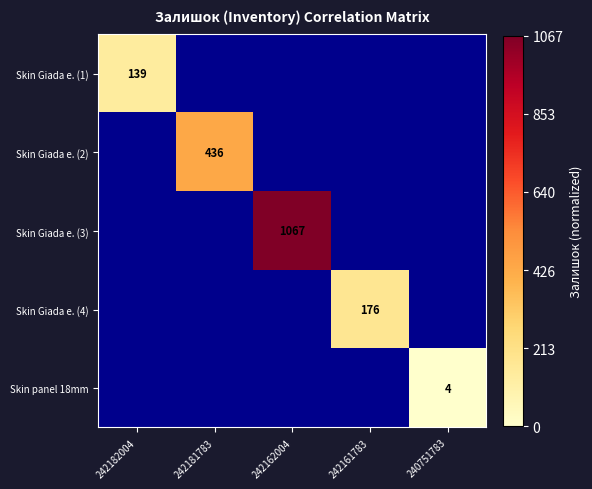

Is it true that Skin panel 18mm equals 6 at 240751783?

False